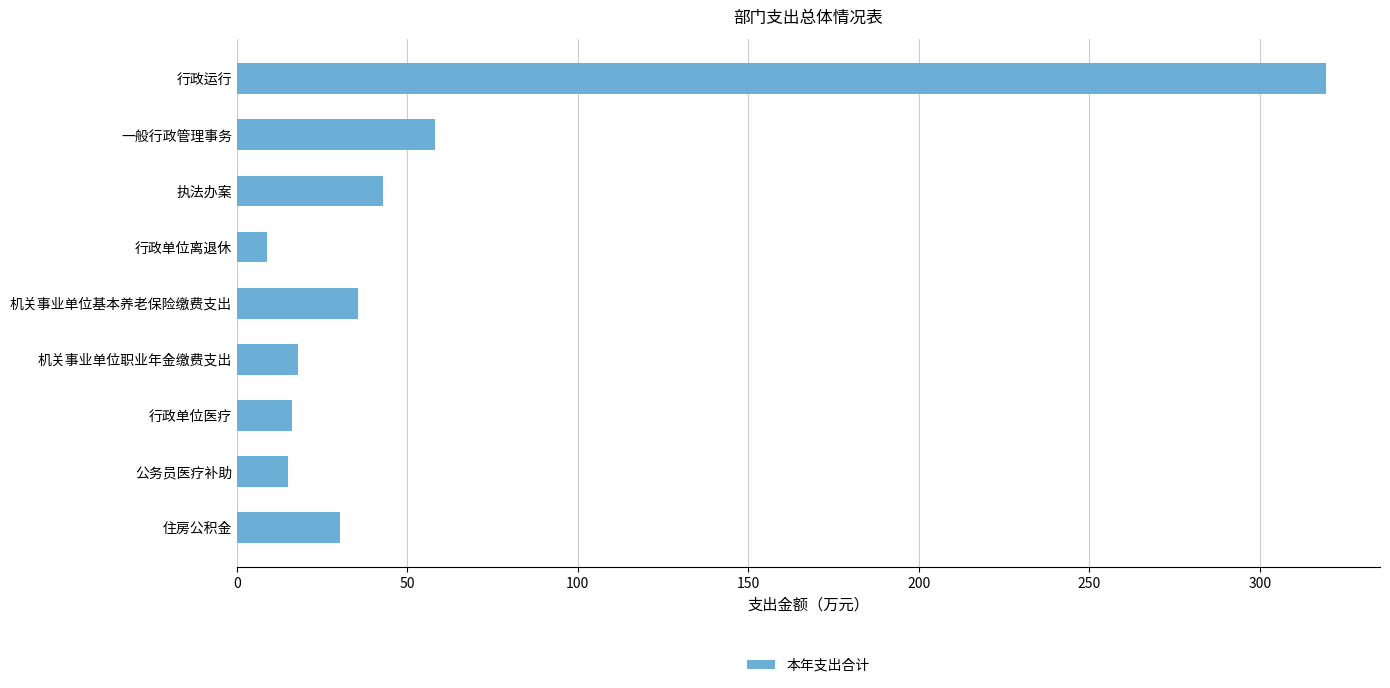

Where is the data nearest to the value 164?

一般行政管理事务